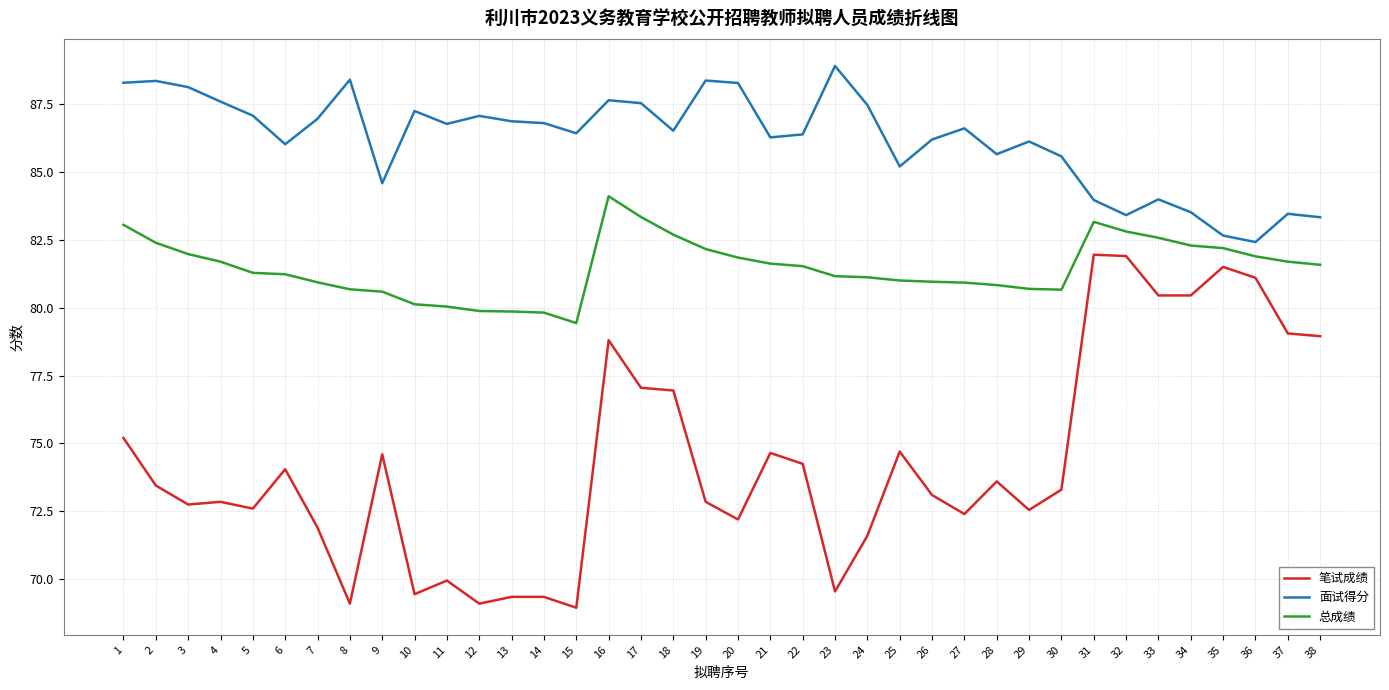

Which category has the lowest value in the 面试得分 series?

36